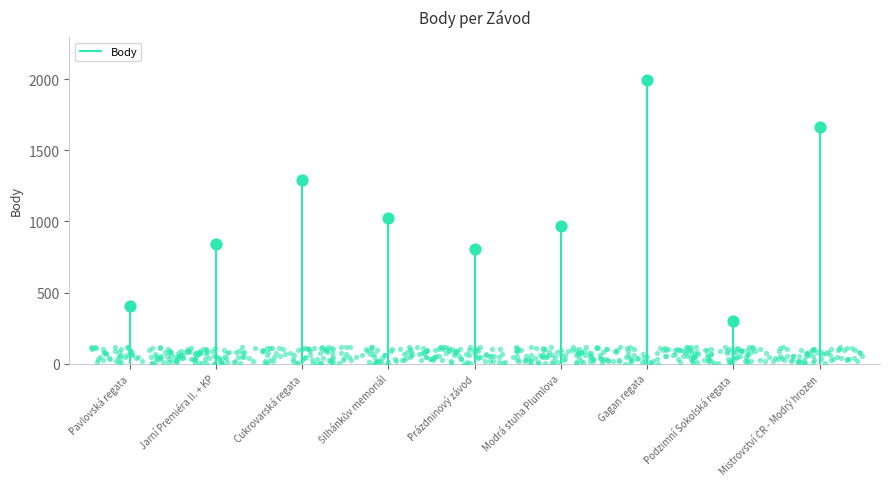

Approximately how many times larger is the value at Podzimní Sokolská regata compared to Cukrovarská regata?

0.2